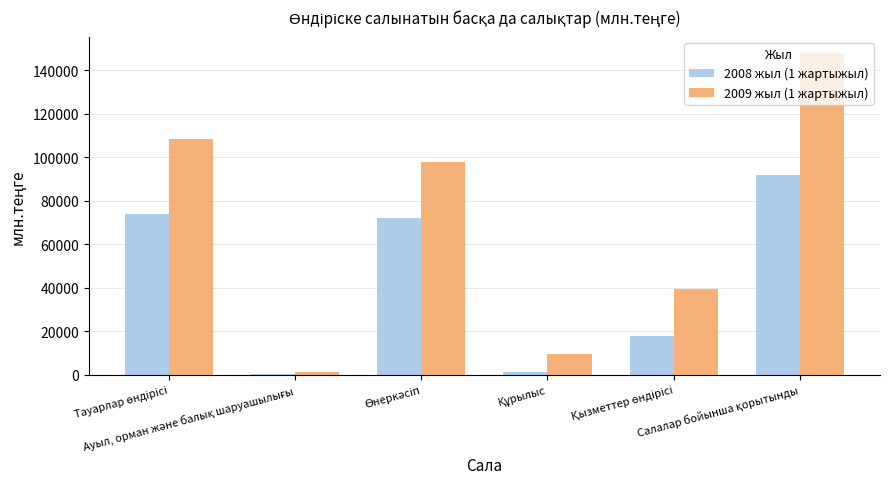

What is the maximum value shown in the chart?

147999.5